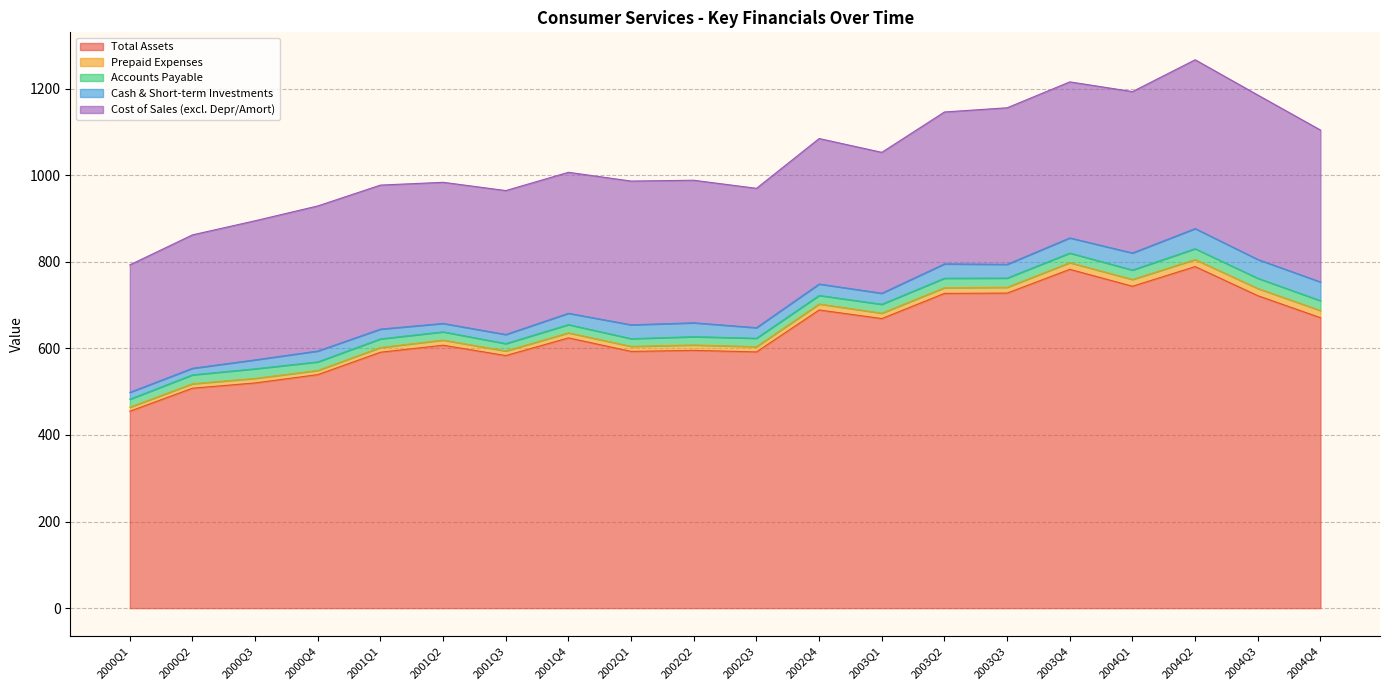

True or false: Accounts Payable and Total Assets cross at least once.

False